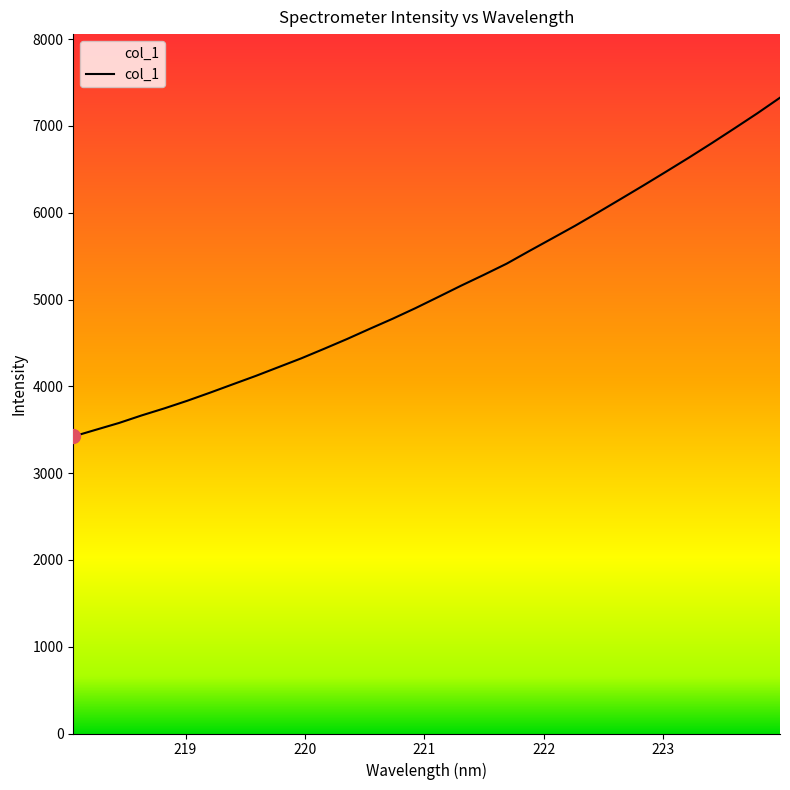

What is the difference between the maximum and minimum values?

3903.2